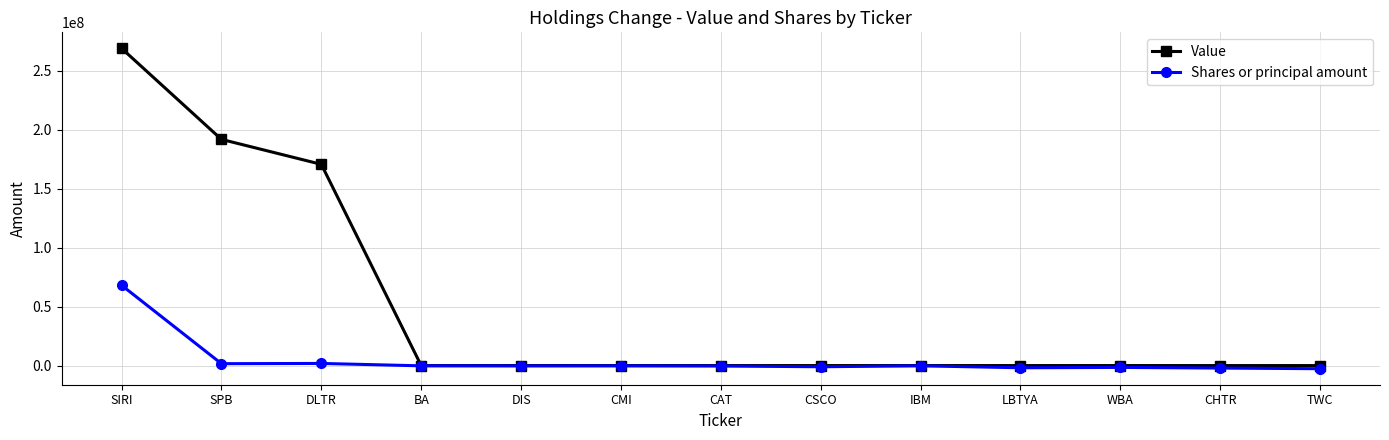

Is this an area chart (filled region under the line)?

No